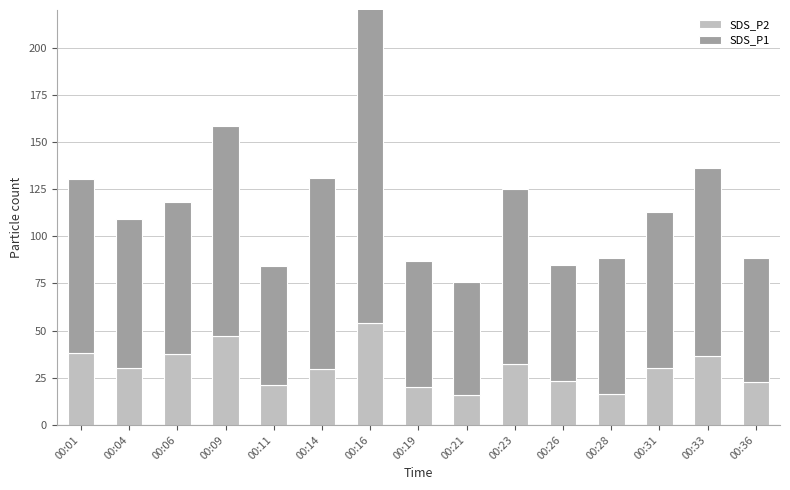

Count the number of categories in the chart.

15